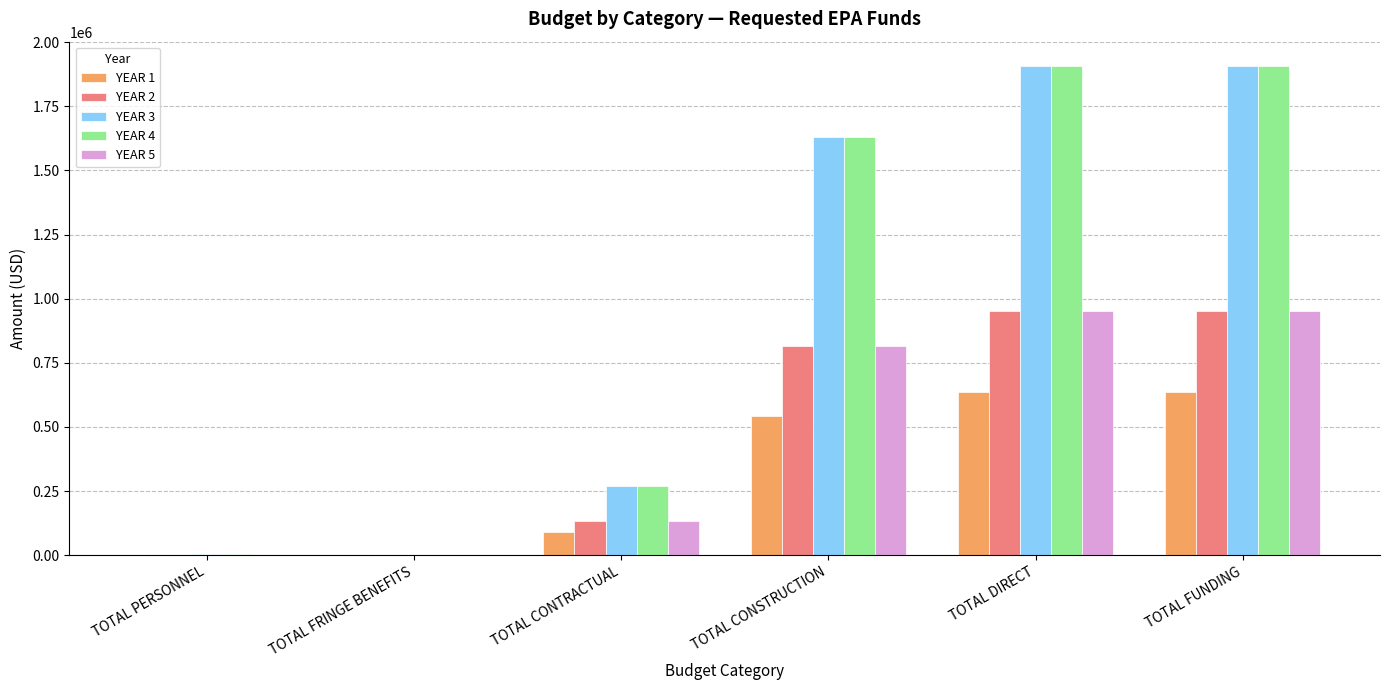

Is the value of YEAR 4 at TOTAL CONTRACTUAL greater than the value of YEAR 2 at TOTAL DIRECT?

No